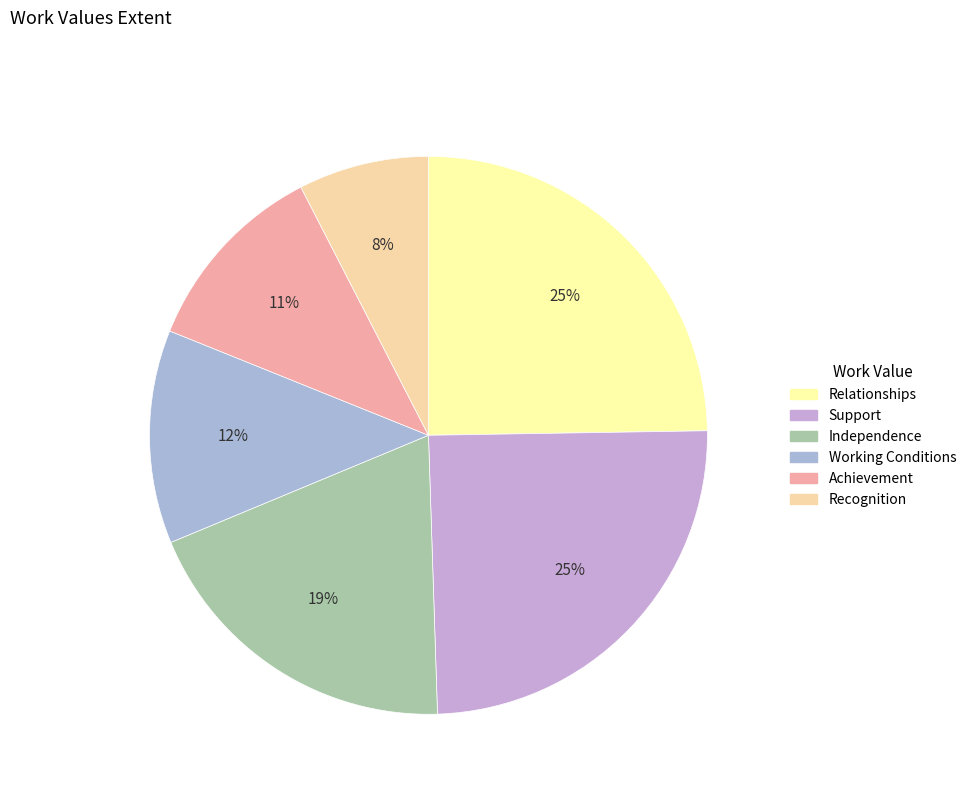

What is the total percentage of Working Conditions and Independence?

31.6%